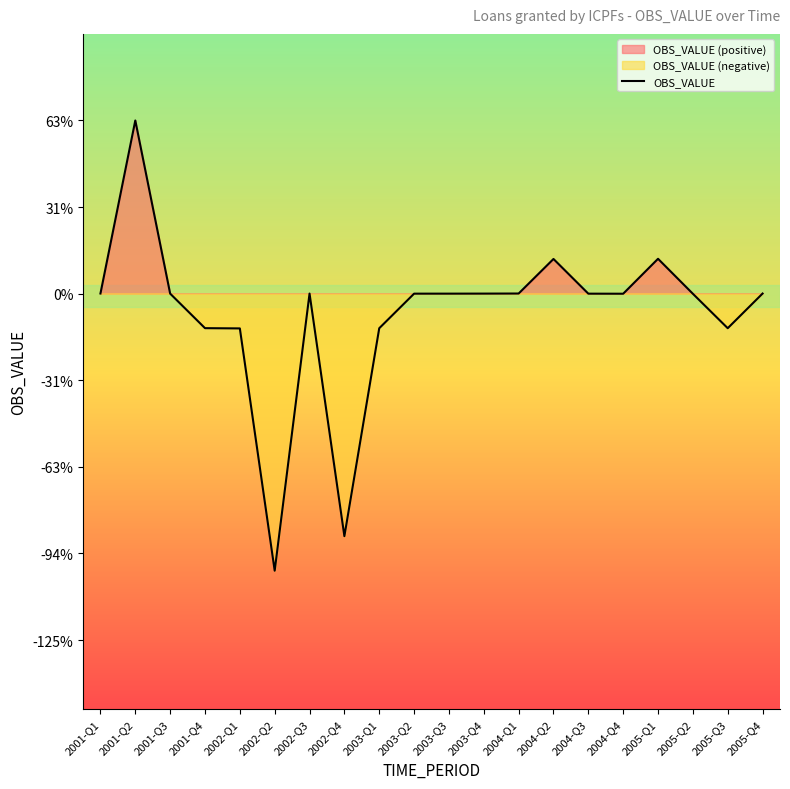

Reading right to left, list all the values displayed in this chart.

2005-Q4=0.0	2005-Q3=-0.0	2005-Q2=-0.0	2005-Q1=0.0	2004-Q4=-0.0	2004-Q3=-0.0	2004-Q2=0.0	2004-Q1=0.0	2003-Q4=0.0	2003-Q3=-0.0	2003-Q2=-0.0	2003-Q1=-0.0	2002-Q4=-0.1	2002-Q3=0.0	2002-Q2=-0.1	2002-Q1=-0.0	2001-Q4=-0.0	2001-Q3=0.0	2001-Q2=0.0	2001-Q1=0.0